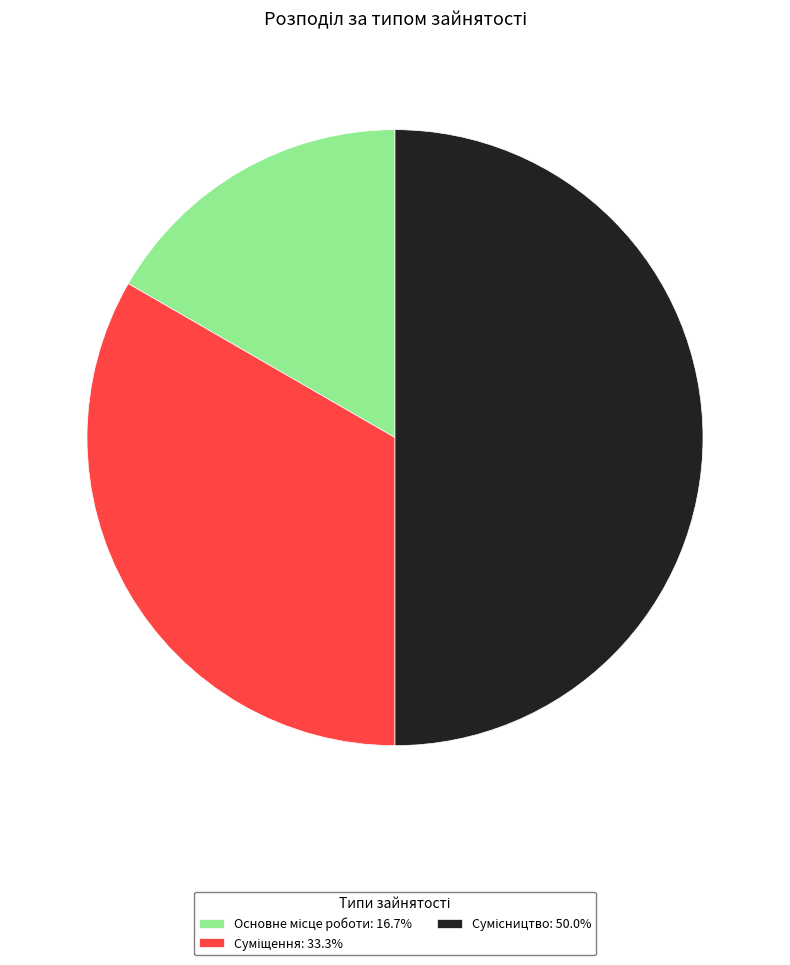

Count the number of slices in the pie.

3